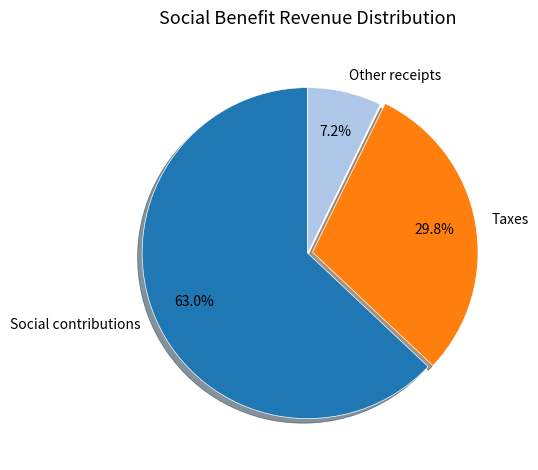

True or false: Other receipts accounts for 1% of the total.

False